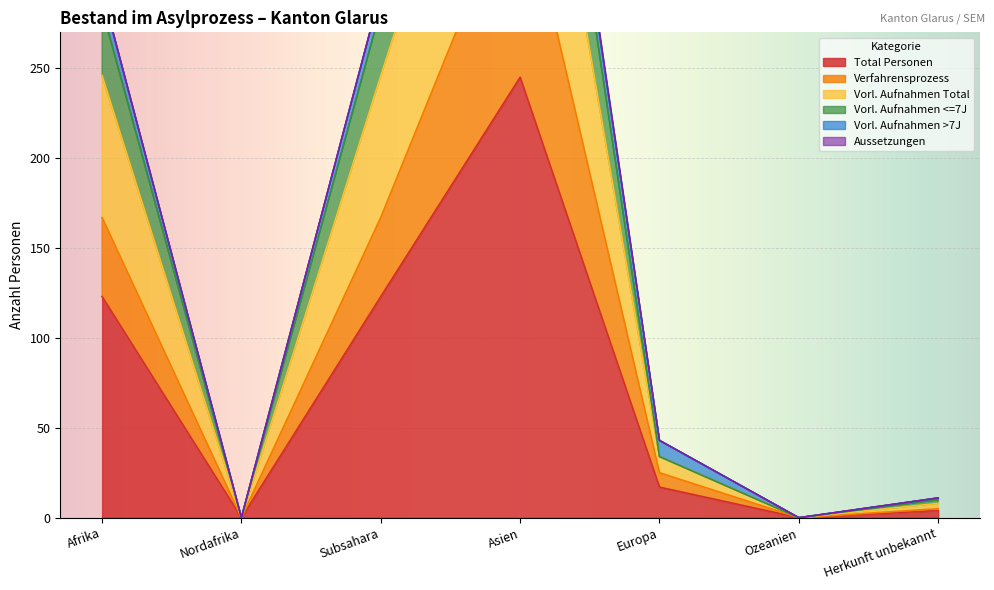

Rank the categories by Verfahrensprozess value from lowest to highest.

Nordafrika, Ozeanien, Herkunft unbekannt, Europa, Afrika, Subsahara, Asien